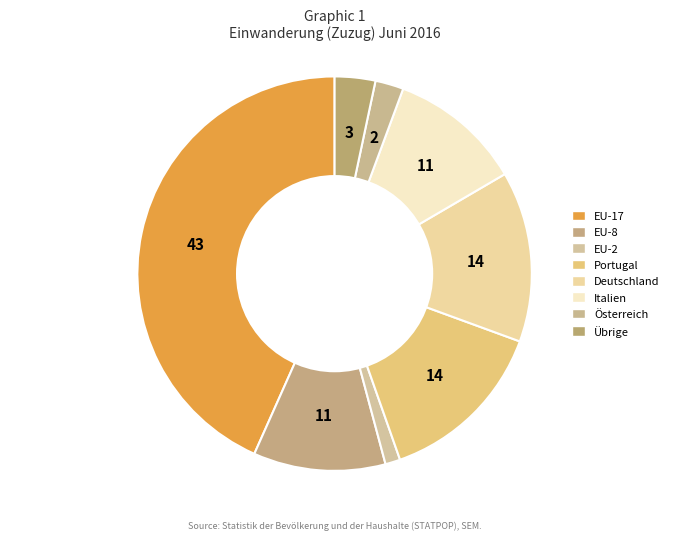

How many segments does this pie chart have?

8